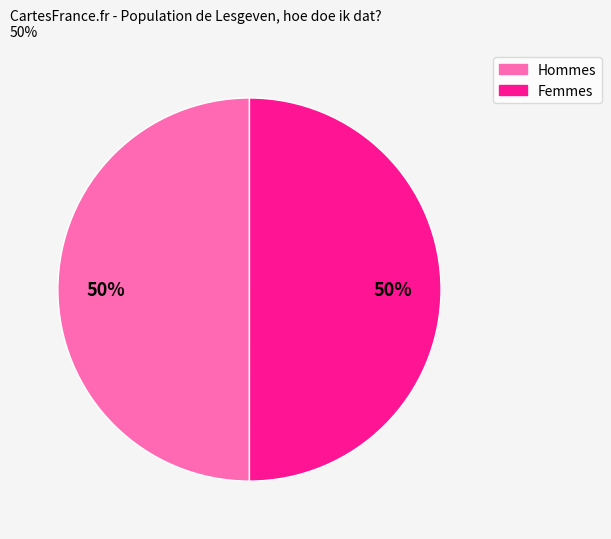

To the nearest percent, what is the average slice percentage?

50%